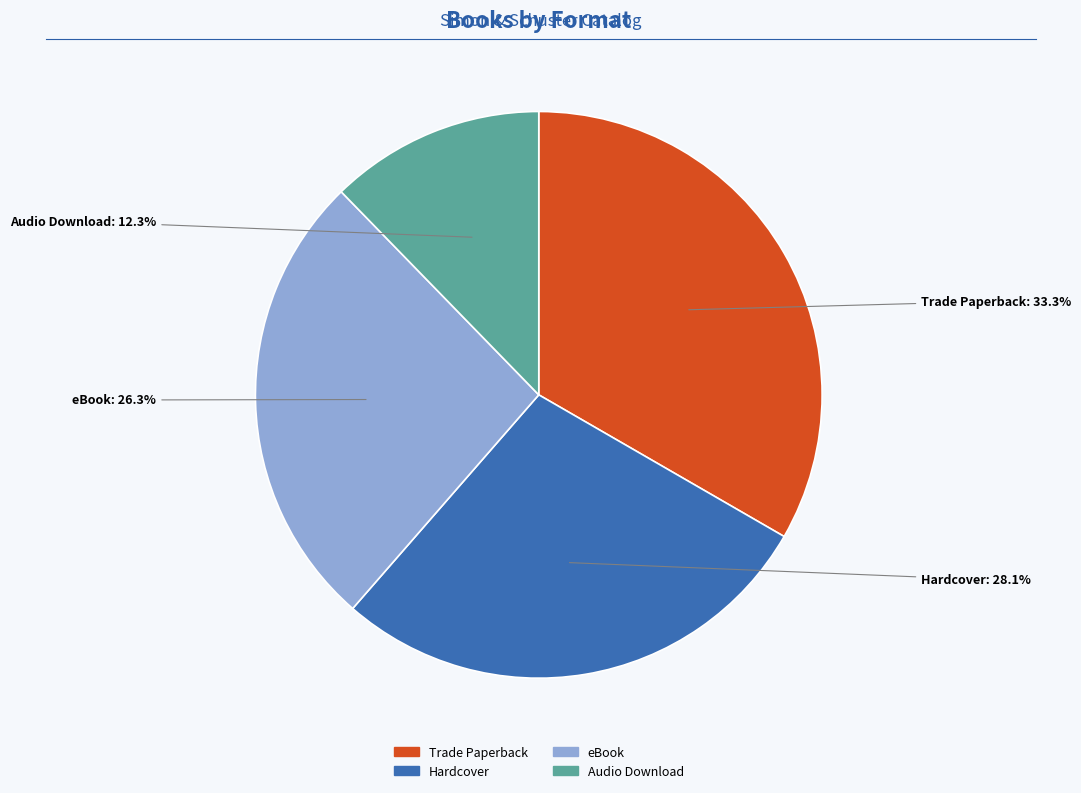

To the nearest percent, what is the difference between the largest and smallest slice percentages?

21%